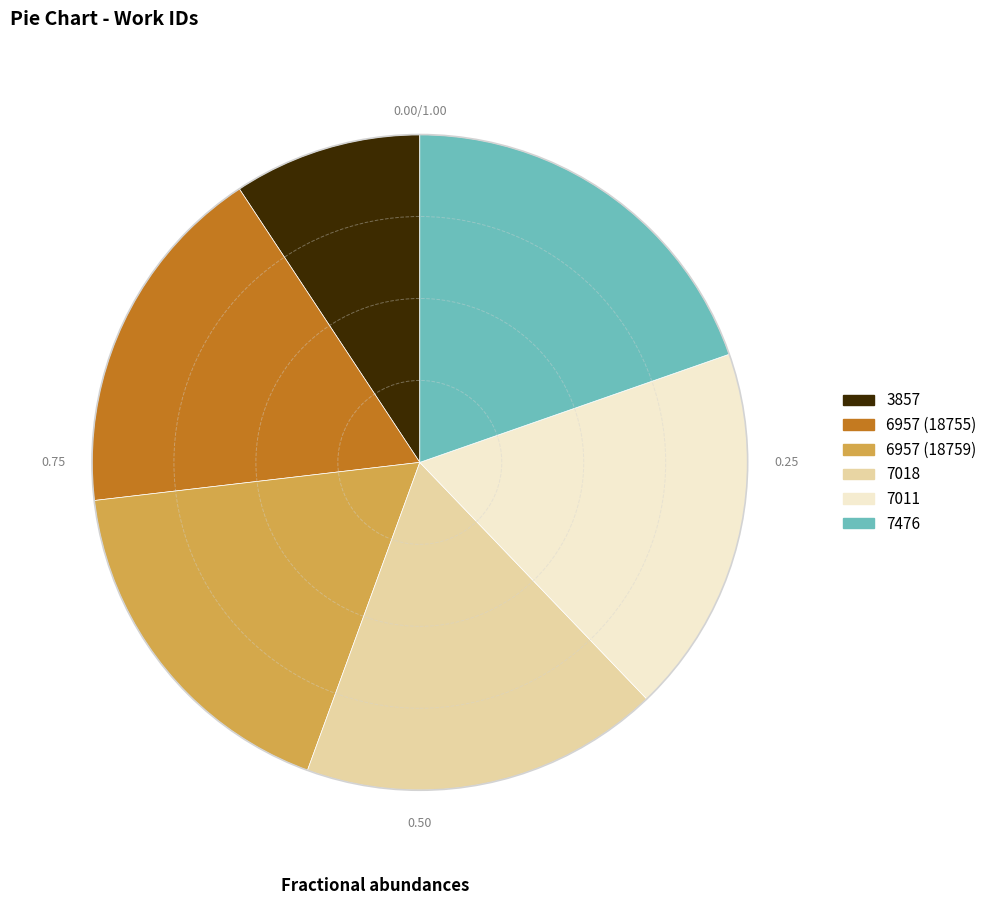

Is there any slice that represents more than half of the pie?

No